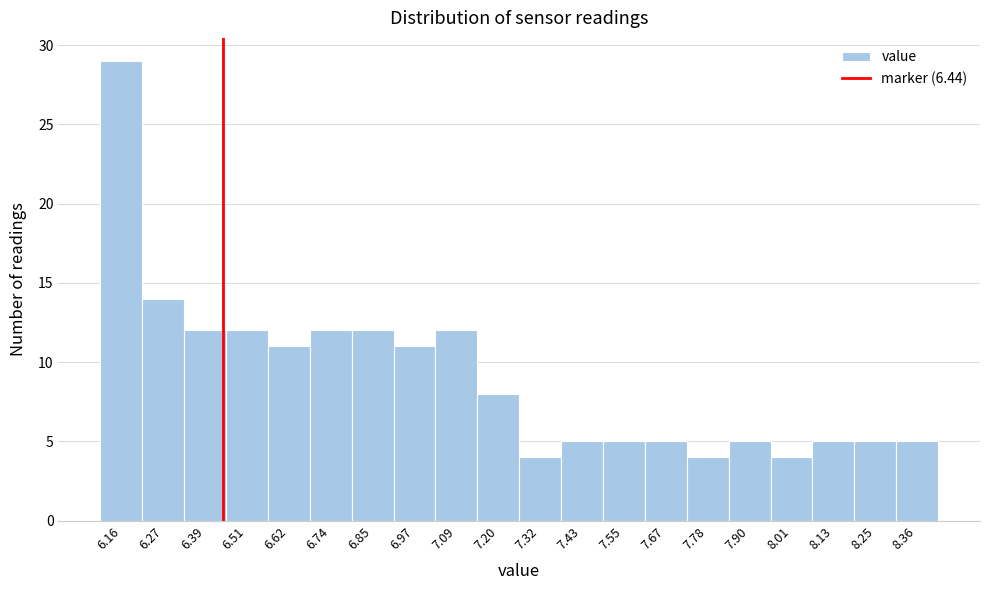

Which range on the x-axis has the tallest bar?

6.100 to 6.216